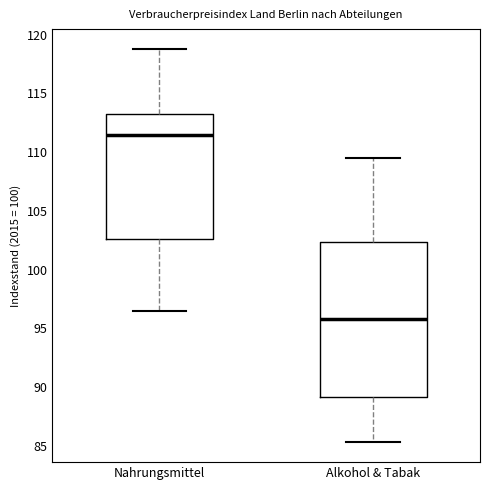

Comparing the boxes themselves (not the whiskers), which one is the tallest?

Alkohol & Tabak